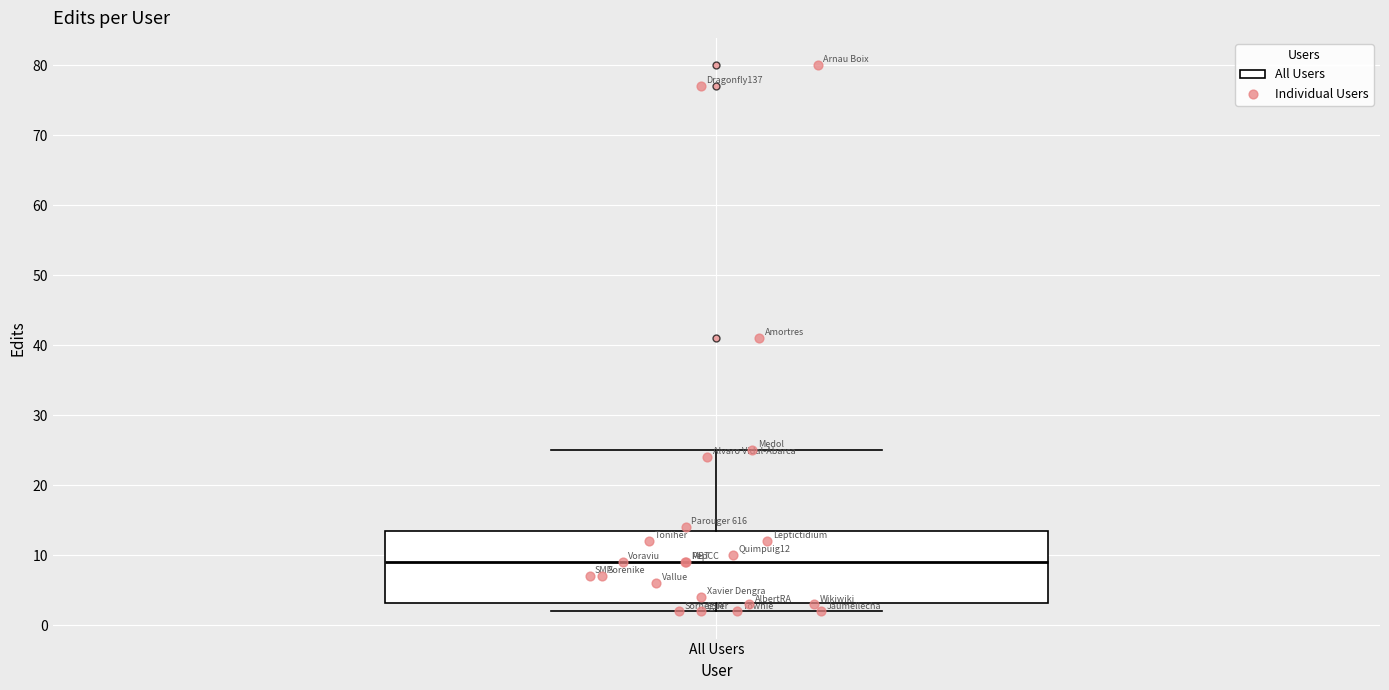

Where does the lower whisker of the box for All Users end on the y-axis? The values are not printed on the chart, so give them approximately, as read against the axis.

2